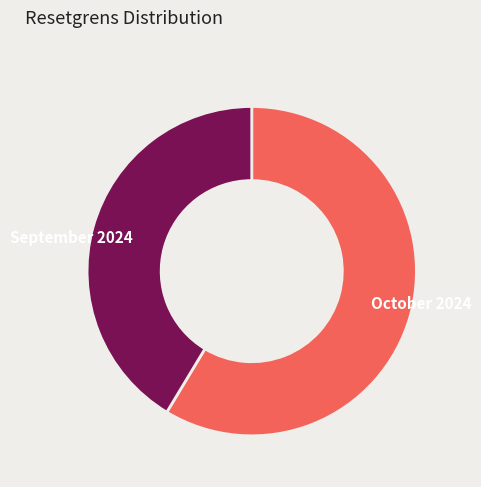

Is there a majority slice in this chart?

Yes